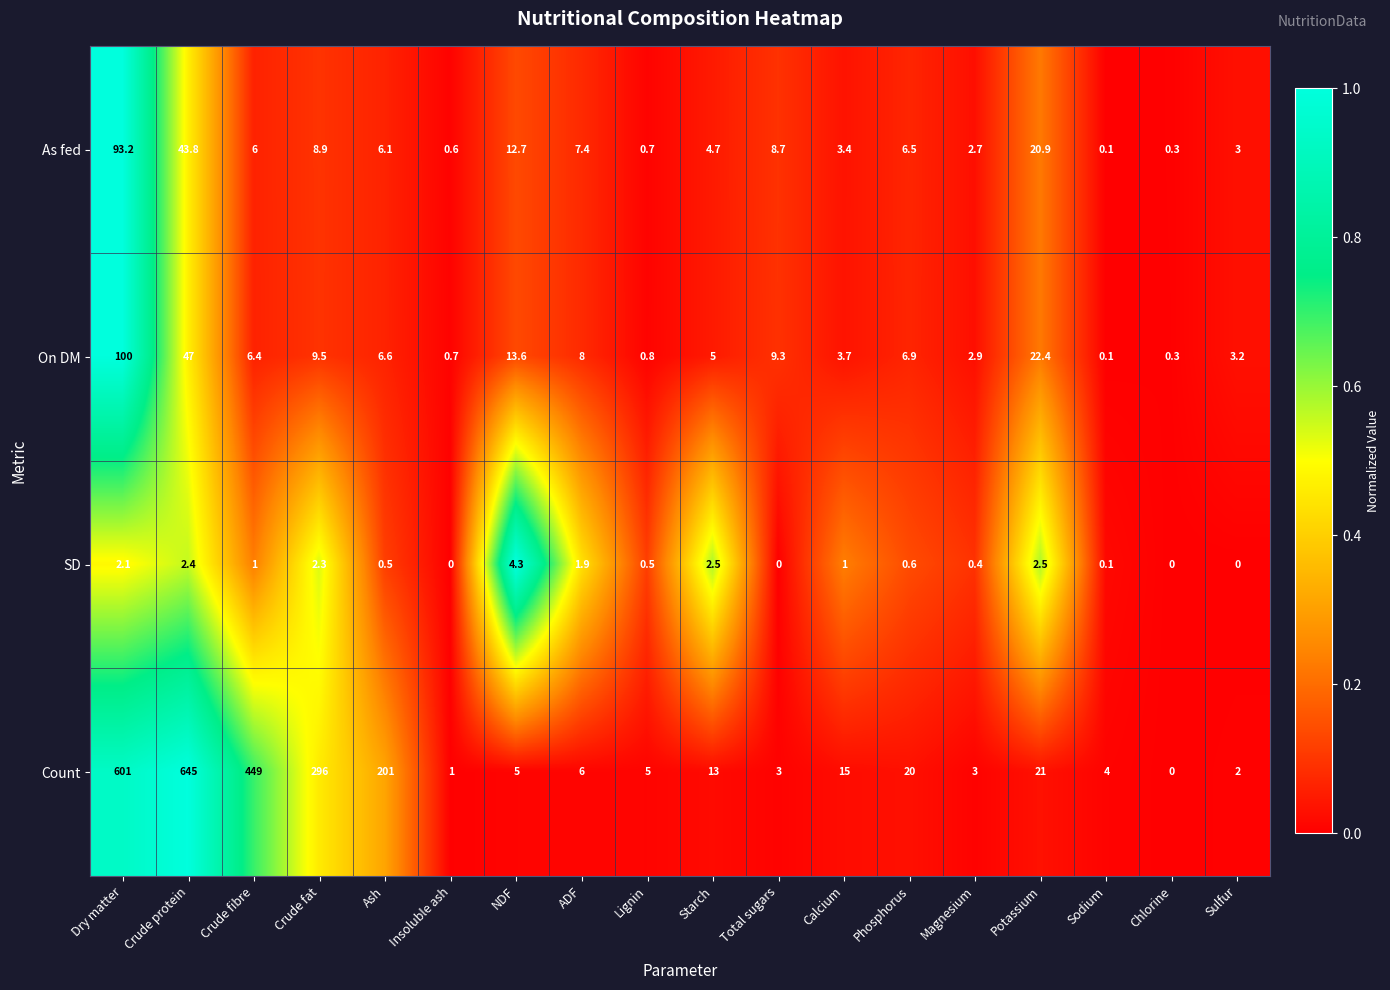

At which category is the sum across all series the highest?

Dry matter